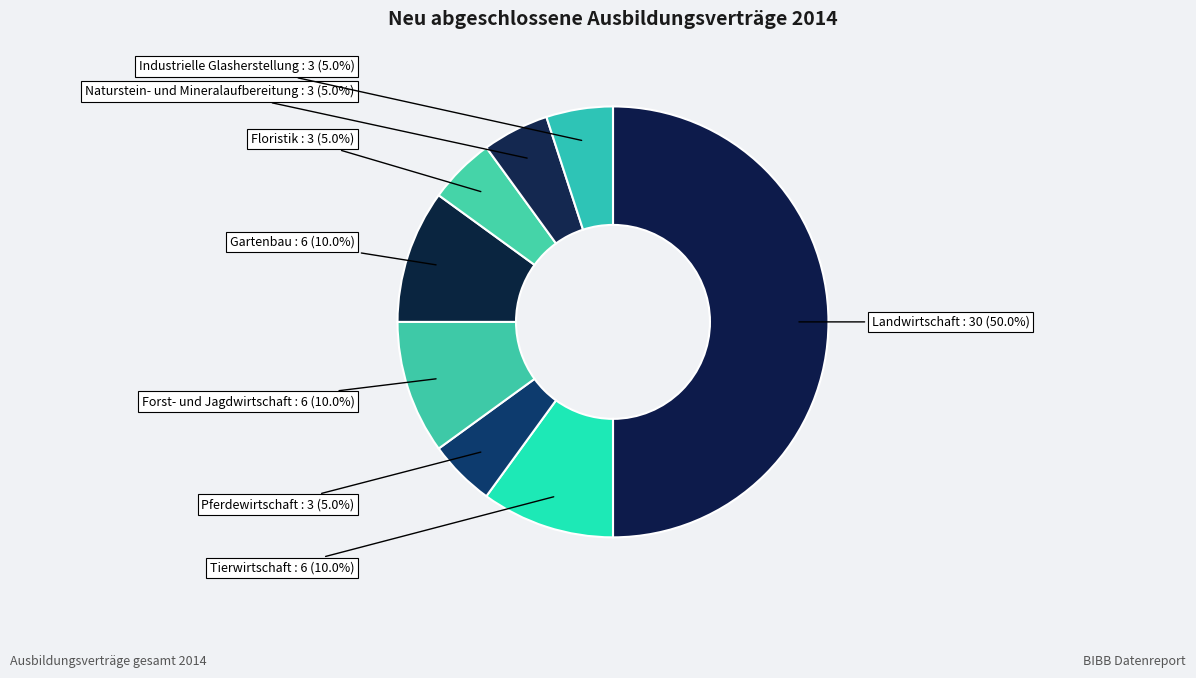

What portion of the pie excludes Floristik?

95.0%